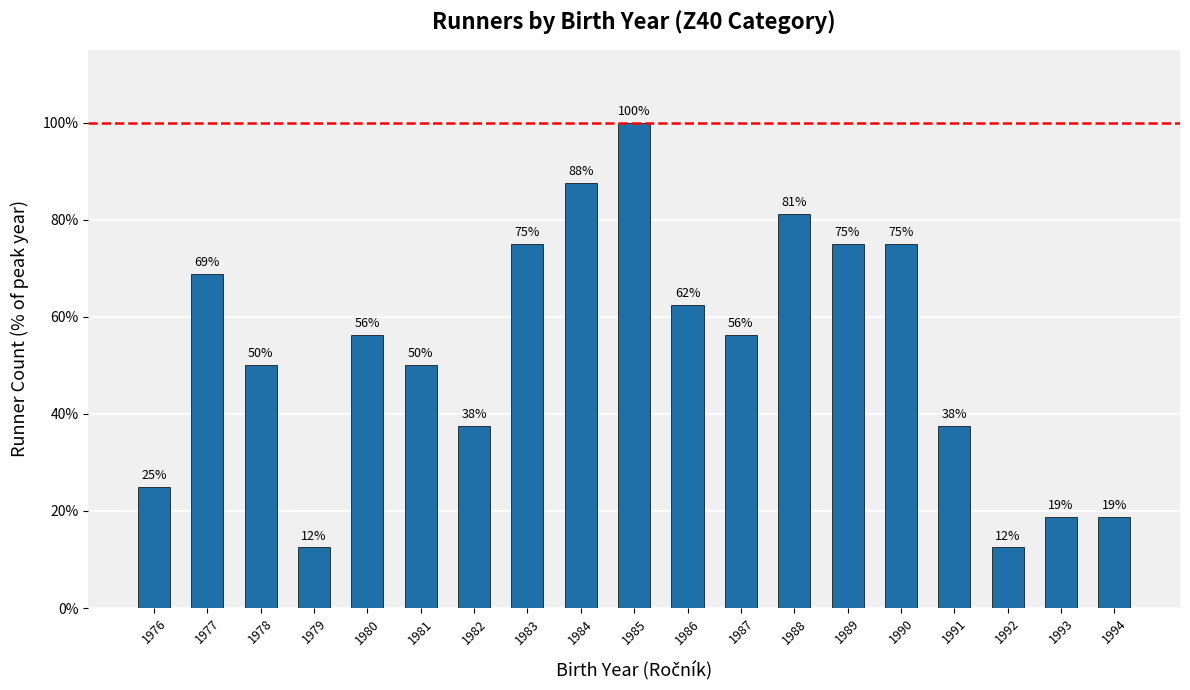

What is the value of the 18th bar from the left?

18.8